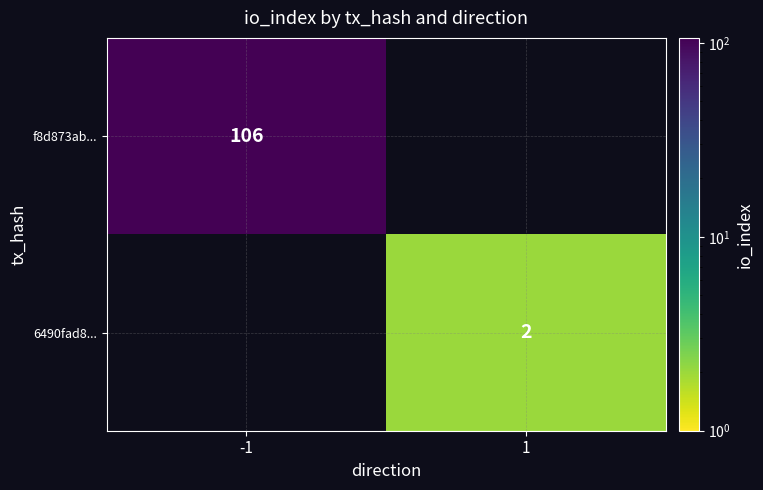

Is the value of f8d873ab... at -1 greater than the value of 6490fad8... at 1?

Yes